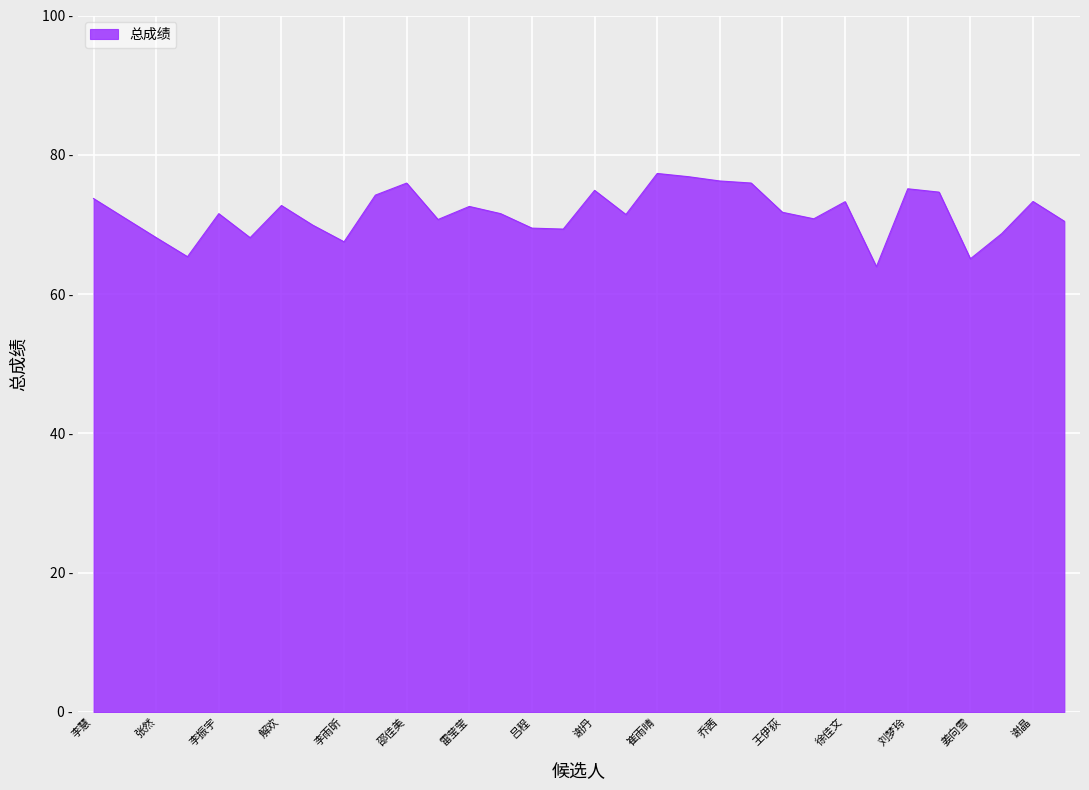

Is this an area chart (filled region under the line)?

Yes